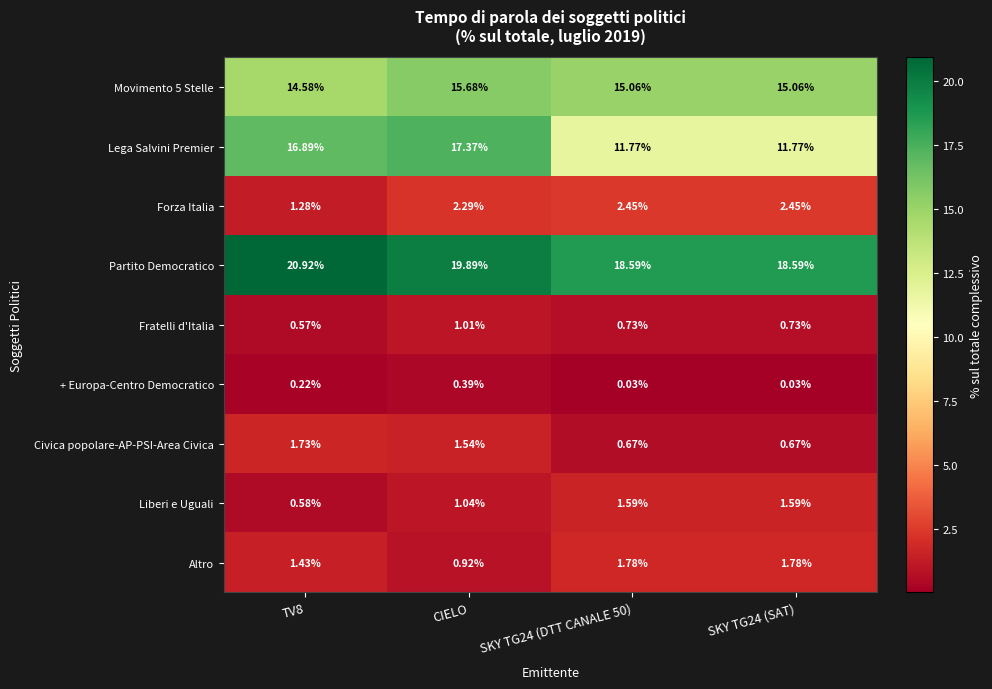

Between CIELO and SKY TG24 (SAT), which series saw the biggest shift?

Lega Salvini Premier